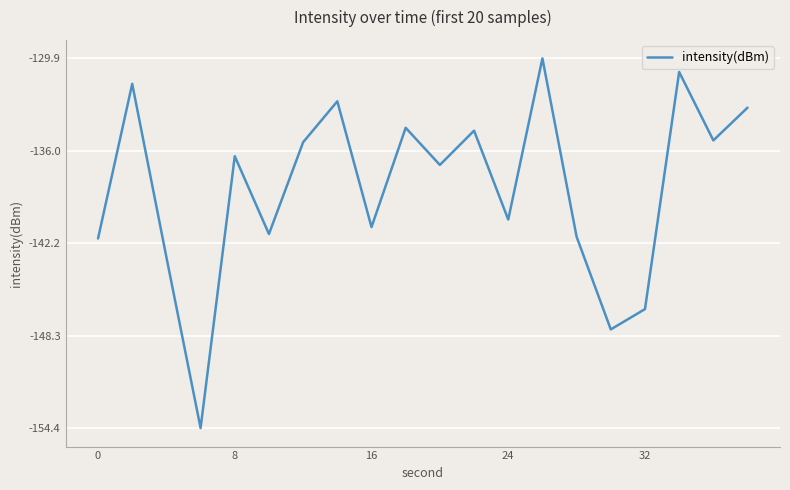

What is the average value?

-138.5